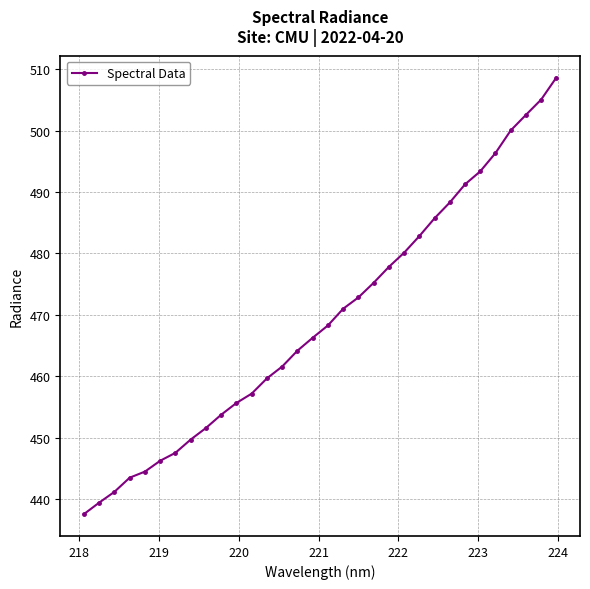

What is the difference between the maximum and second lowest values?

69.2